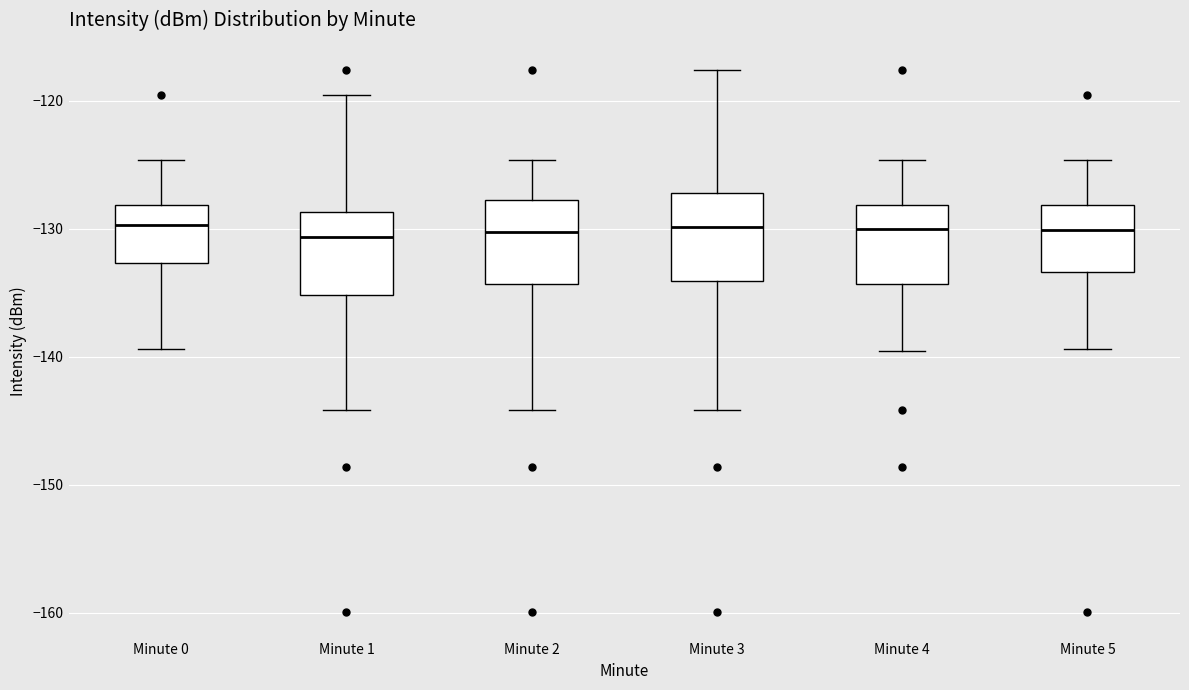

Reading left to right, transcribe this box plot: for each box, give where its median line is, the range the box spans, and where its two whiskers end, as read against the y-axis. The values are not printed on the chart, so give them approximately, as read against the axis.

Minute 0: median -130, box -133 to -128, whiskers -139 to -125
Minute 1: median -131, box -135 to -129, whiskers -144 to -120
Minute 2: median -130, box -134 to -128, whiskers -144 to -125
Minute 3: median -130, box -134 to -127, whiskers -144 to -118
Minute 4: median -130, box -134 to -128, whiskers -140 to -125
Minute 5: median -130, box -133 to -128, whiskers -139 to -125